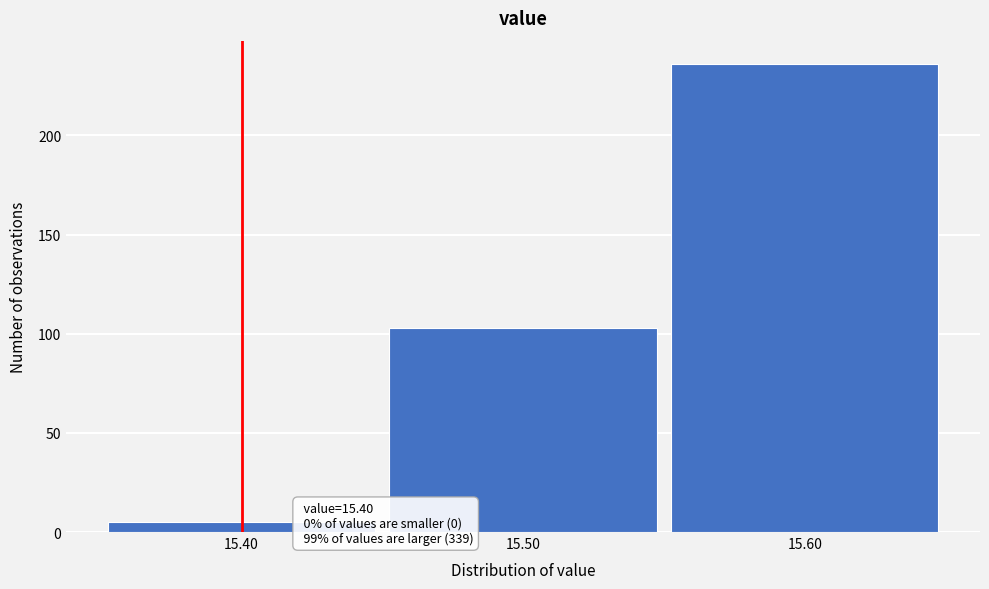

Which range on the x-axis has the tallest bar?

15.55 to 15.65